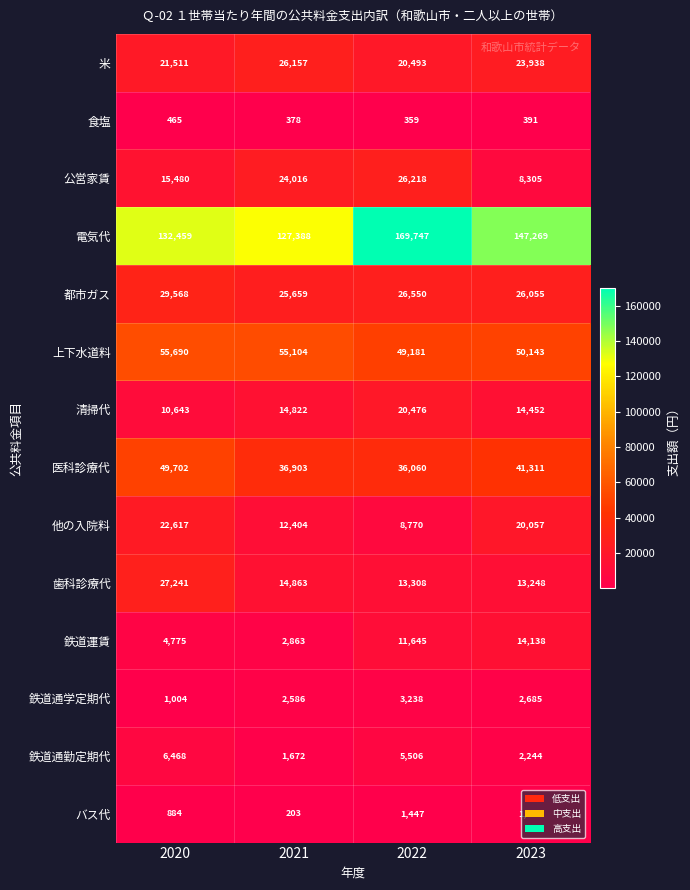

Read the 公営家賃 value at 2021, to the nearest 10.

24020